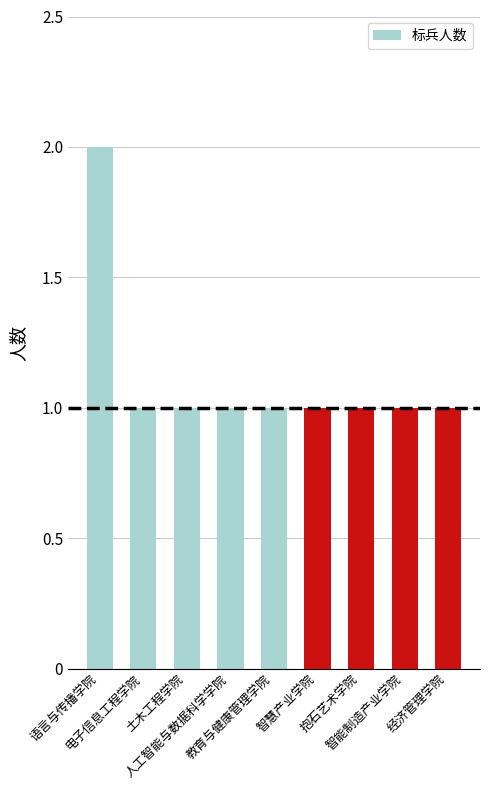

What is the value of the 5th bar from the left?

1